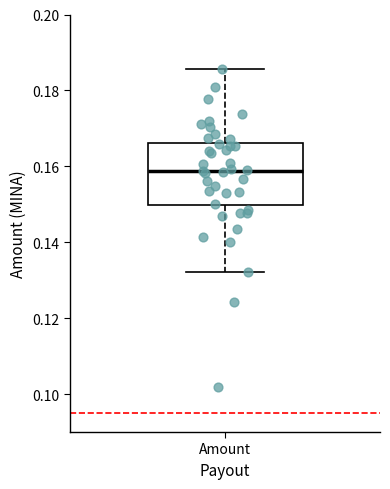

Where does the upper whisker of the box for Amount end on the y-axis? The values are not printed on the chart, so give them approximately, as read against the axis.

0.186